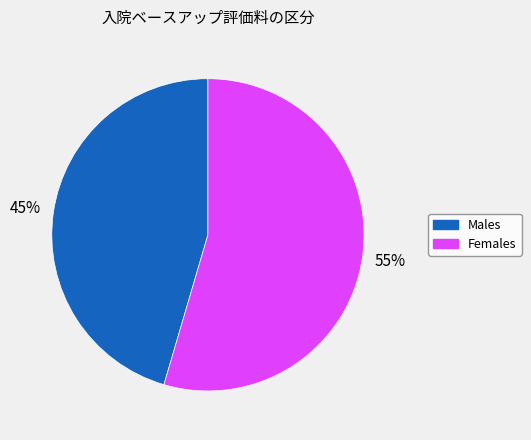

Is there a majority slice in this chart?

Yes